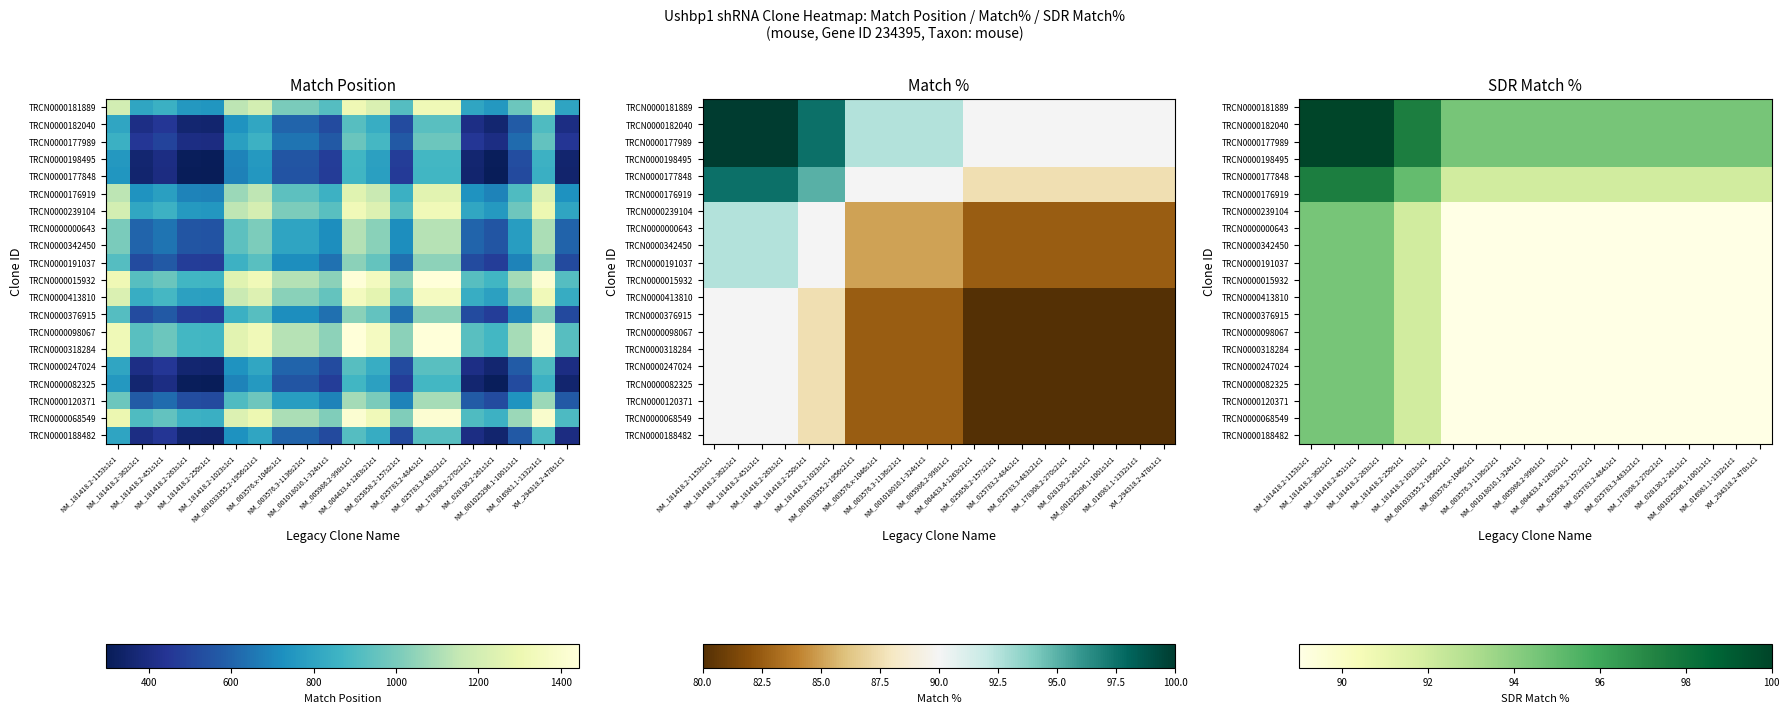

At which category is the sum across all series the highest?

NM_181418.2-1153s1c1